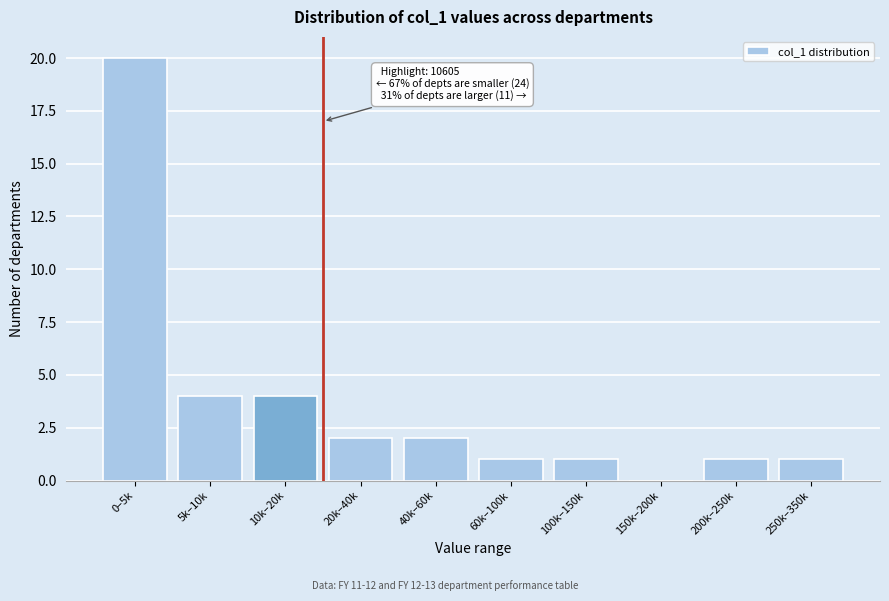

Reading left to right, transcribe all the data shown in this chart.

0–5k=20	5k–10k=4	10k–20k=4	20k–40k=2	40k–60k=2	60k–100k=1	100k–150k=1	150k–200k=0	200k–250k=1	250k–350k=1